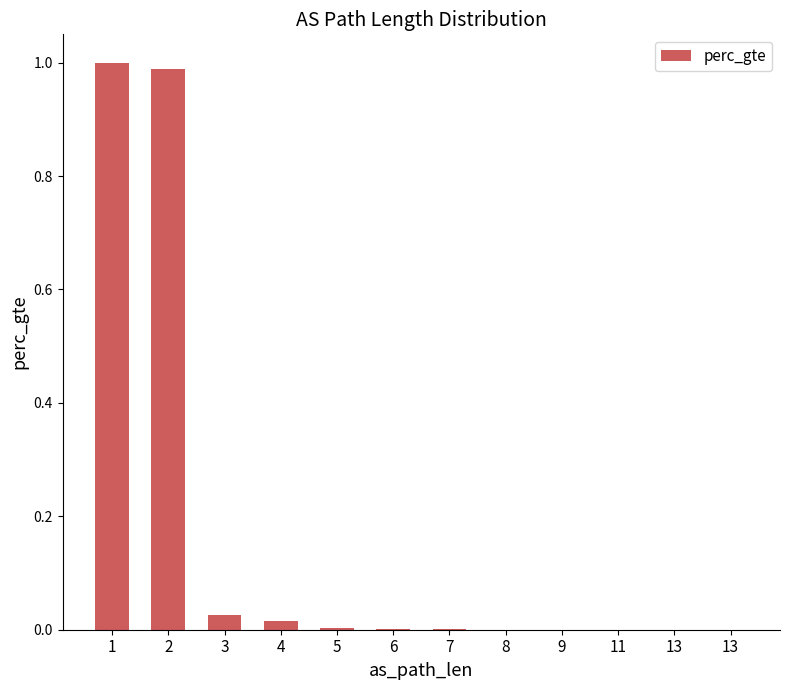

Between 8 and 13, which is larger?

8